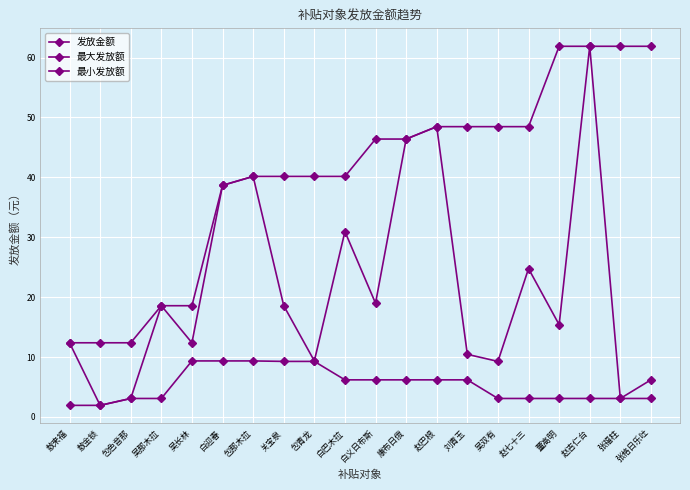

What is the difference between the highest and lowest values at 包那木拉?

30.8